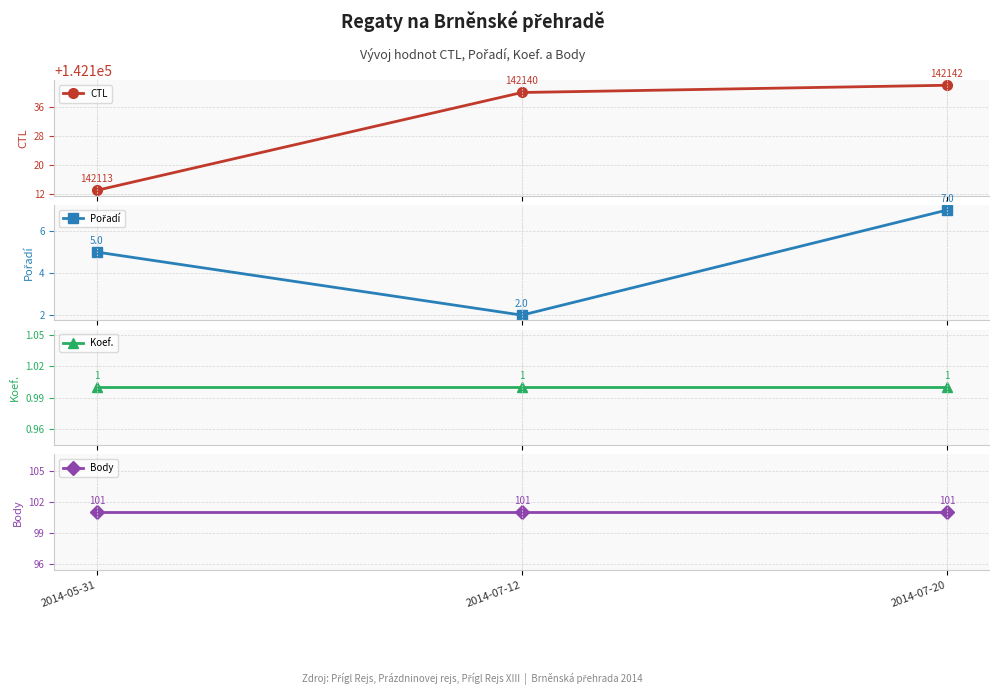

Reading right to left, extract all data points from this chart.

CTL: 142142	142140	142113
Pořadí: 7	2	5
Koef.: 1	1	1
Body: 101	101	101